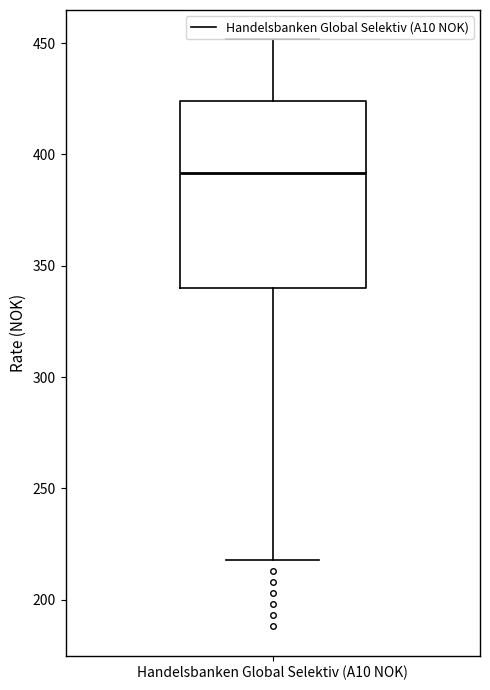

Read this box plot against the y-axis: the position of the median line, the range covered by the box, and the ends of both whiskers. The values are not printed on the chart, so give them approximately, as read against the axis.

median 390, box 340 to 425, whiskers 220 to 450